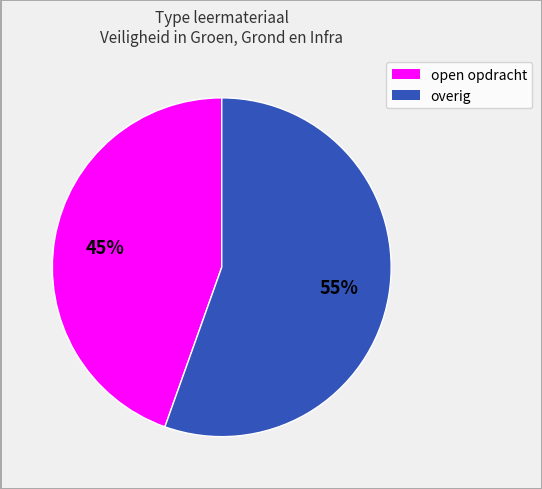

To the nearest percent, what is the average slice percentage?

50%